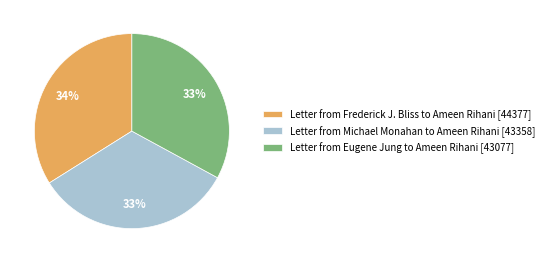

How many segments does this pie chart have?

3